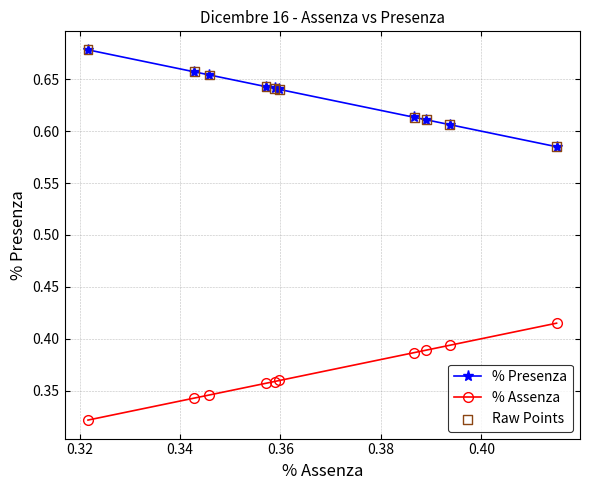

Count the % Assenza values in the range 0 to 1.

10